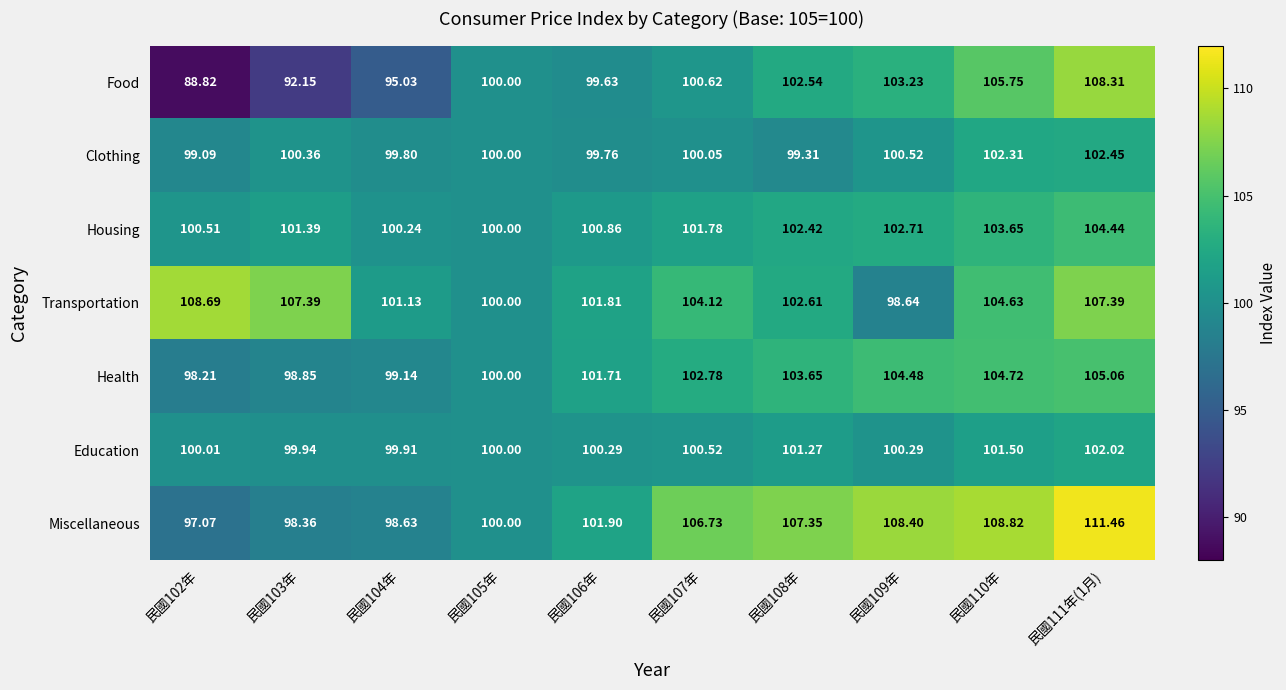

Which series has the largest total across all categories?

Miscellaneous